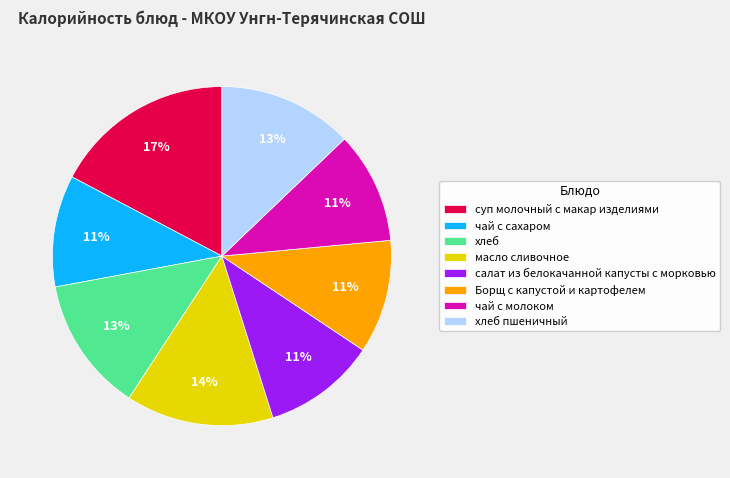

Does масло сливочное represent more than half of the total?

No